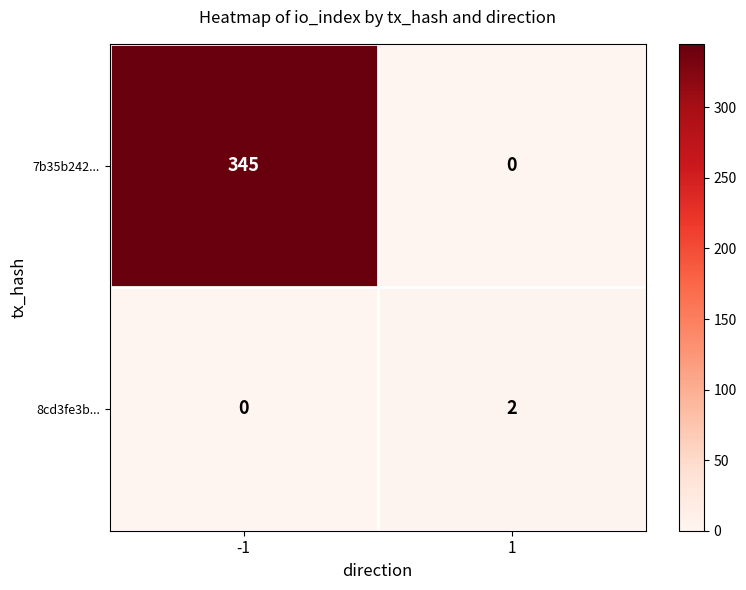

Count the number of categories in the chart.

2